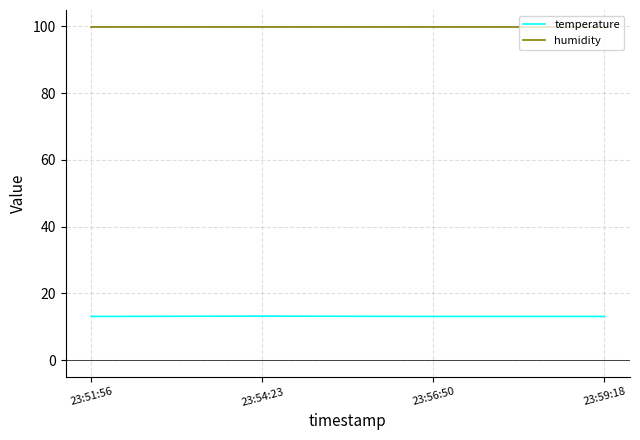

What position from the right is 23:51:56?

4